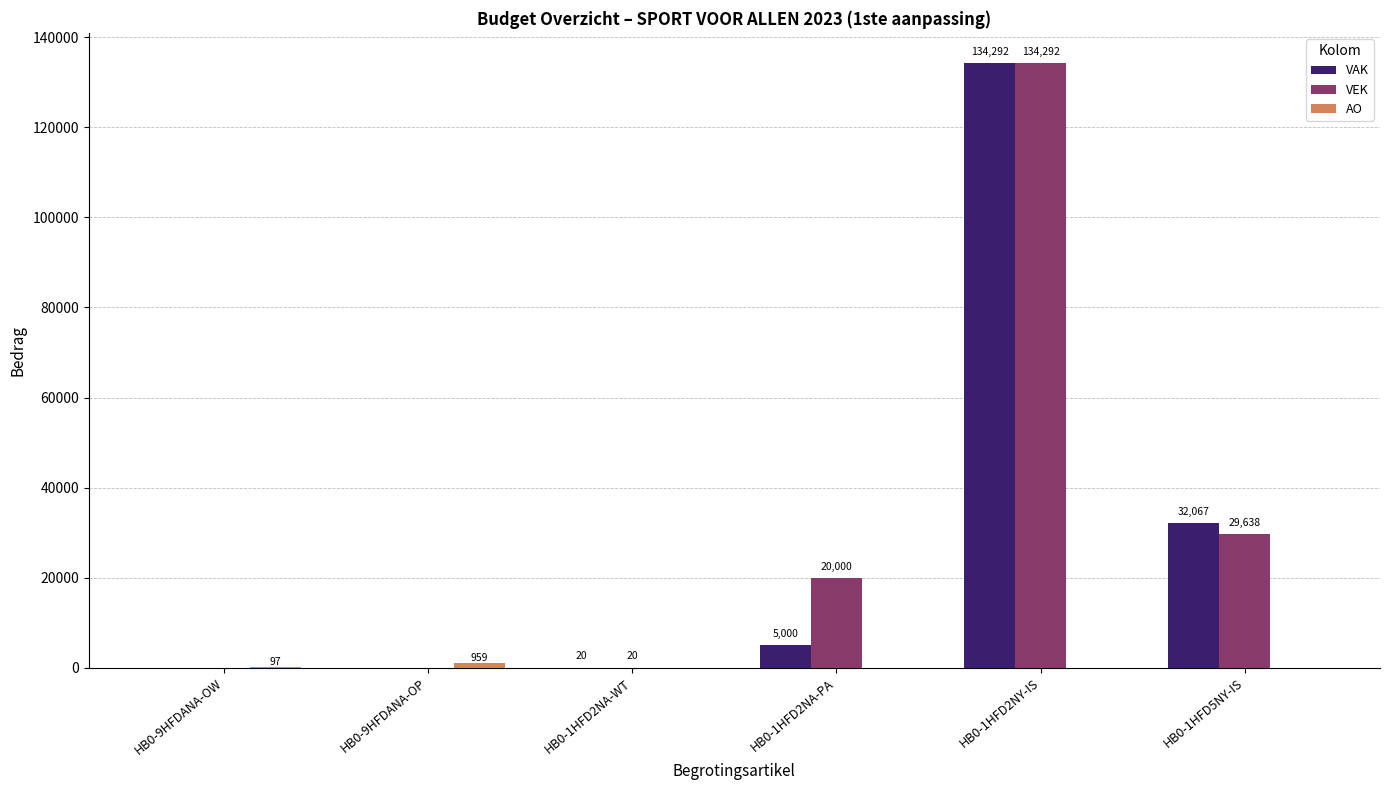

At which label is VAK closest to 67146?

HB0-1HFD5NY-IS